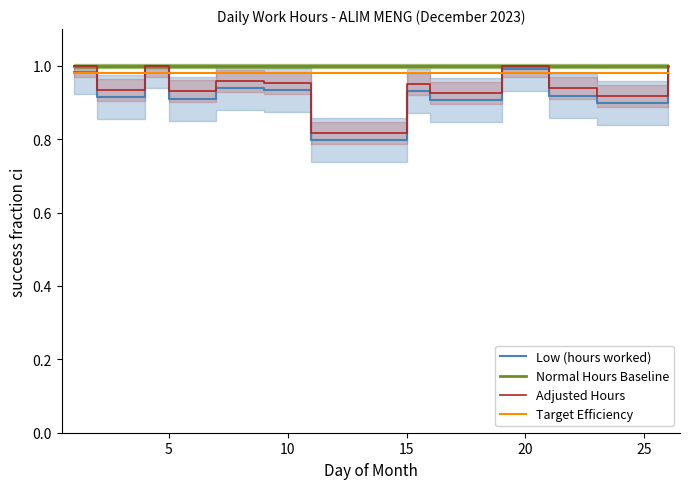

How many lines are shown in the chart?

4